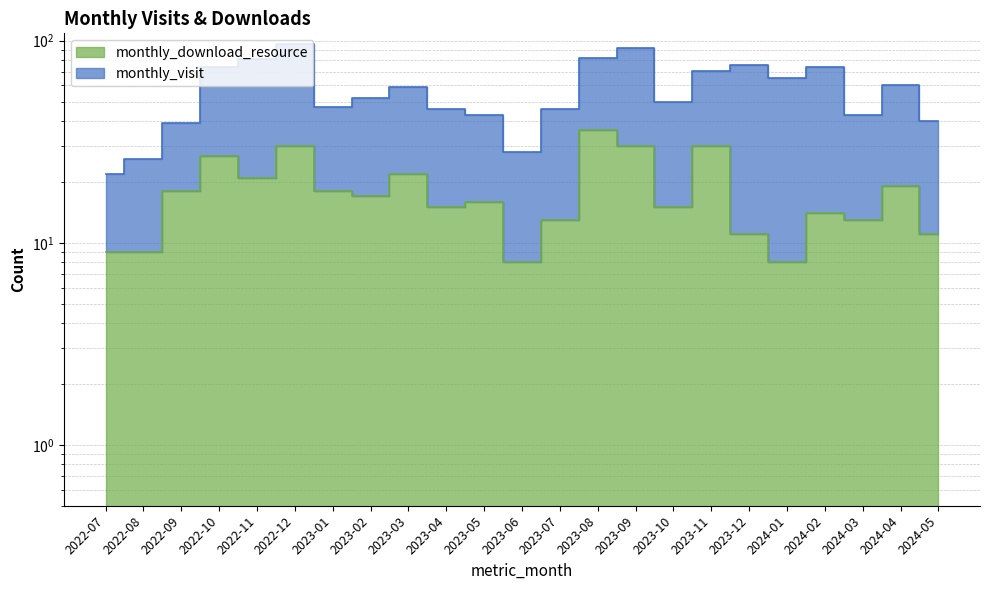

What is the sum of the values at 2023-08 and 2022-08?

45